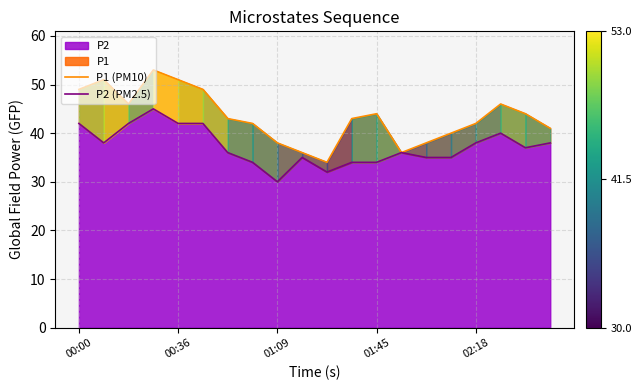

Reading left to right, transcribe all the data shown in this chart.

P1 (PM10): 49	51	46	53	51	49	43	42	38	36	34	43	44	36	38	40	42	46	44	41
P2 (PM2.5): 42	38	42	45	42	42	36	34	30	35	32	34	34	36	35	35	38	40	37	38